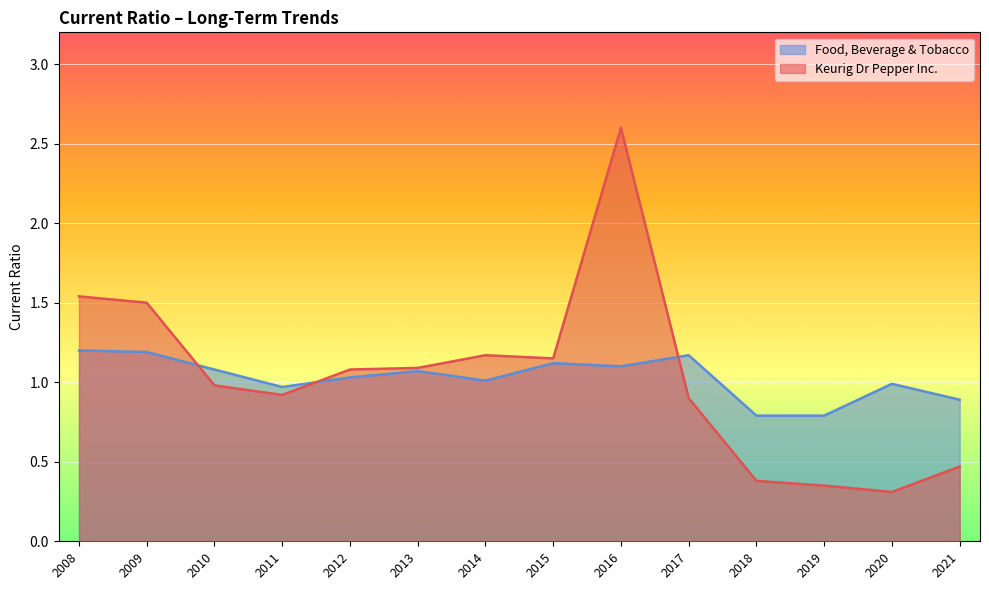

Which series ends up on top after the final intersection of Food, Beverage & Tobacco and Keurig Dr Pepper Inc.?

Food, Beverage & Tobacco